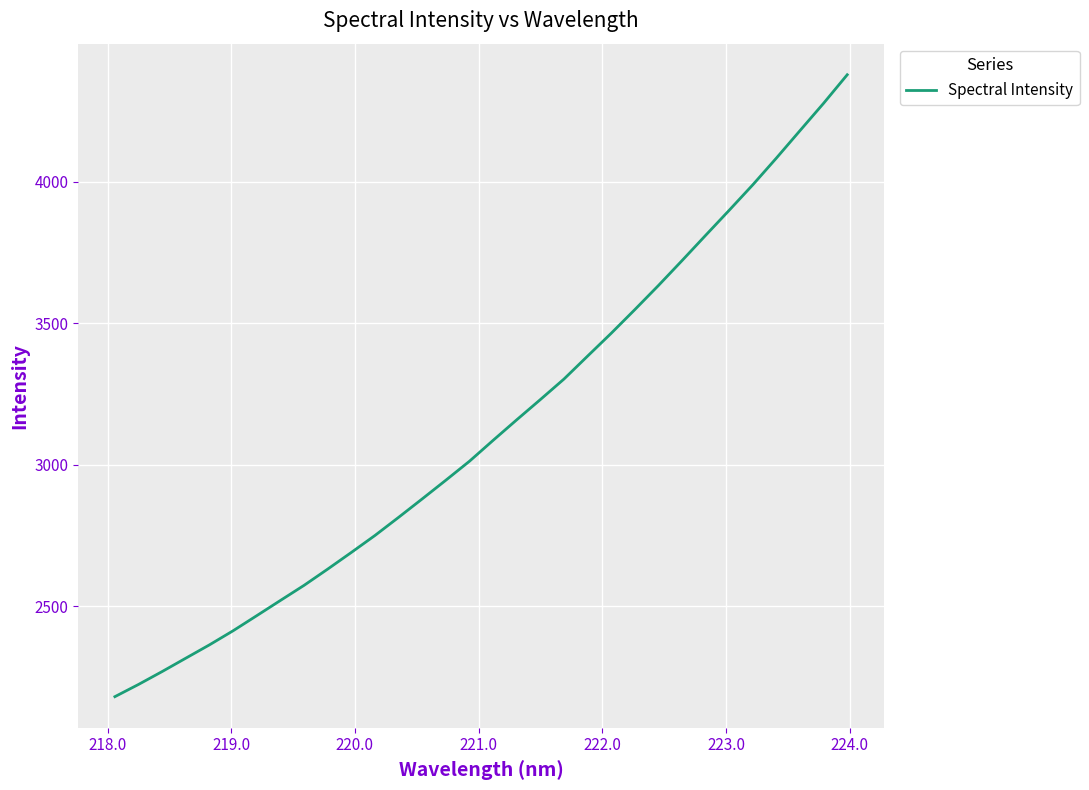

What is the maximum value shown in the chart?

4378.2